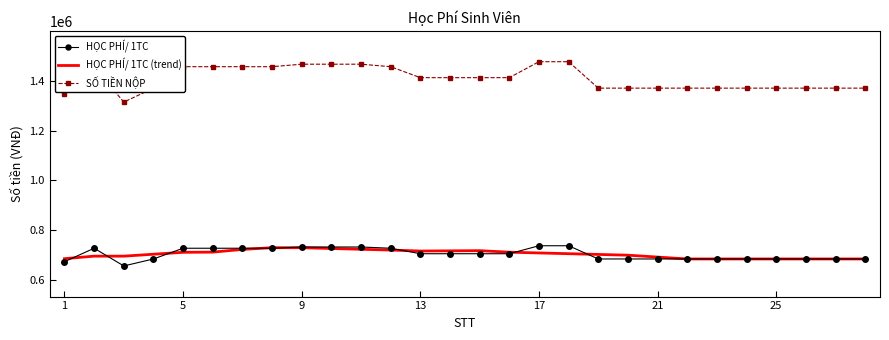

What is the maximum value for HỌC PHÍ/ 1TC?

738000.0